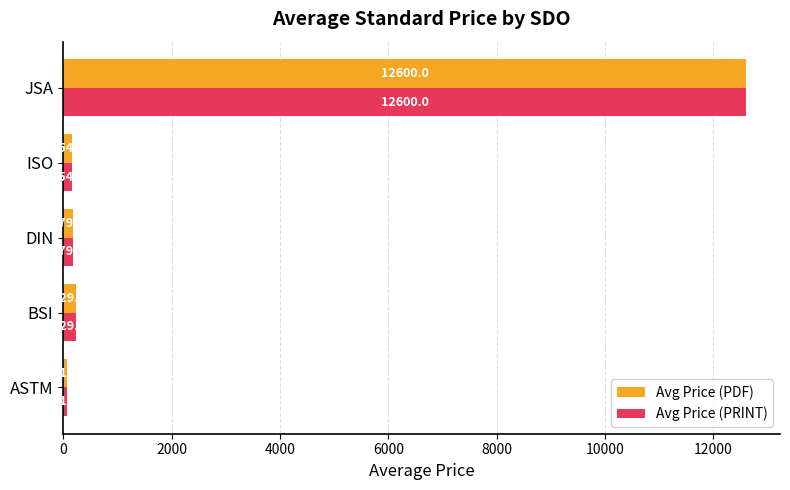

Is it true that Avg Price (PDF) equals 71.3 at ASTM?

True